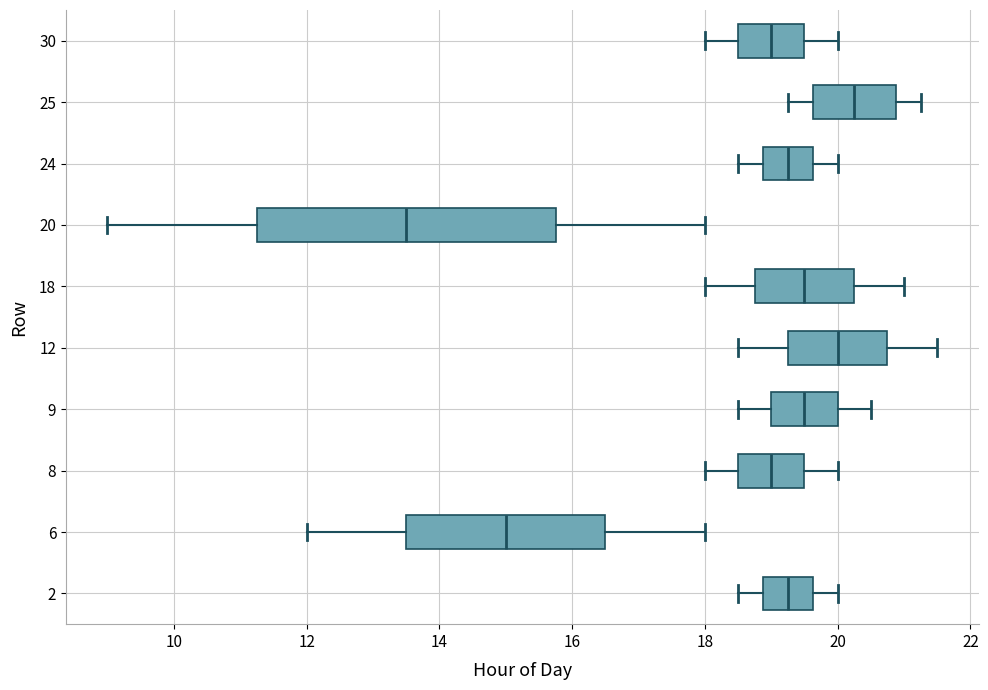

Where does the left whisker of the box at y = 9 end on the x-axis? The values are not printed on the chart, so give them approximately, as read against the axis.

18.6